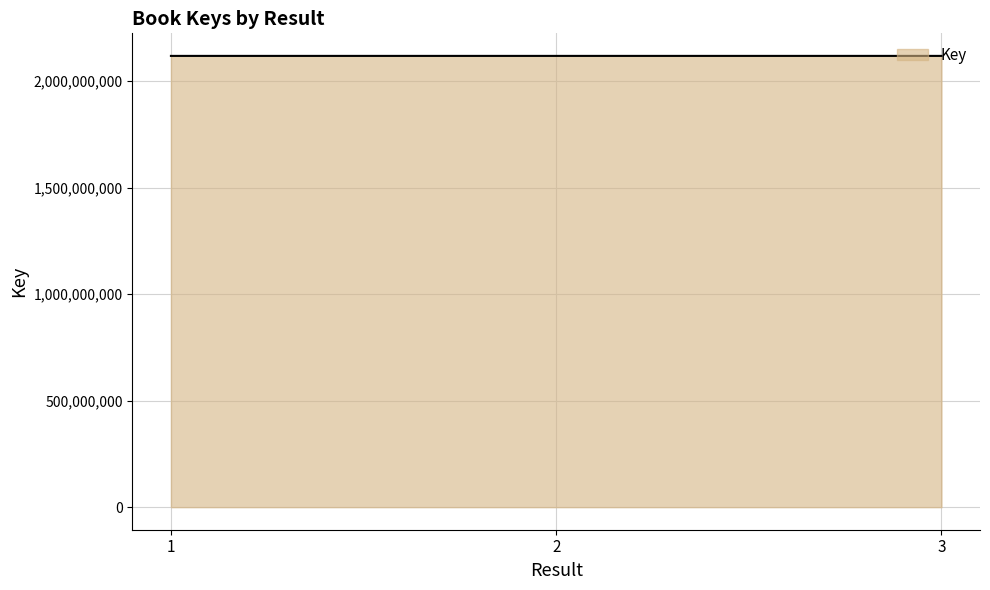

Approximately how many times larger is the value at 1 compared to 3?

1.0